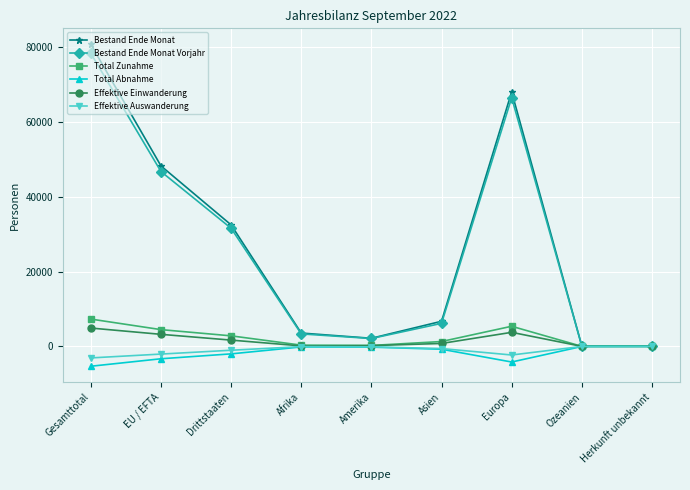

What is the sum of the Bestand Ende Monat values at Asien and Afrika?

10269